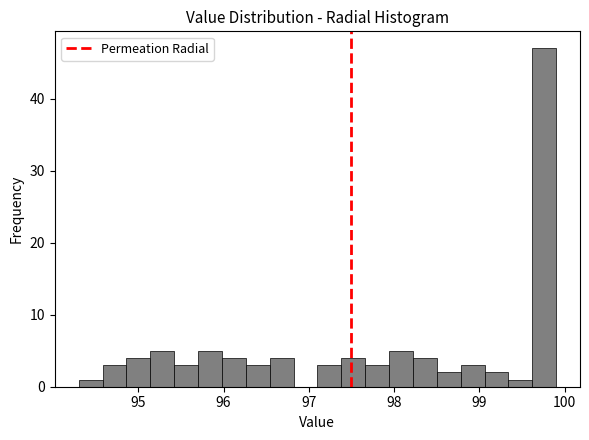

Around what value on the x-axis is the tallest bar? Give the approximate position of its centre, as read against the axis.

99.8